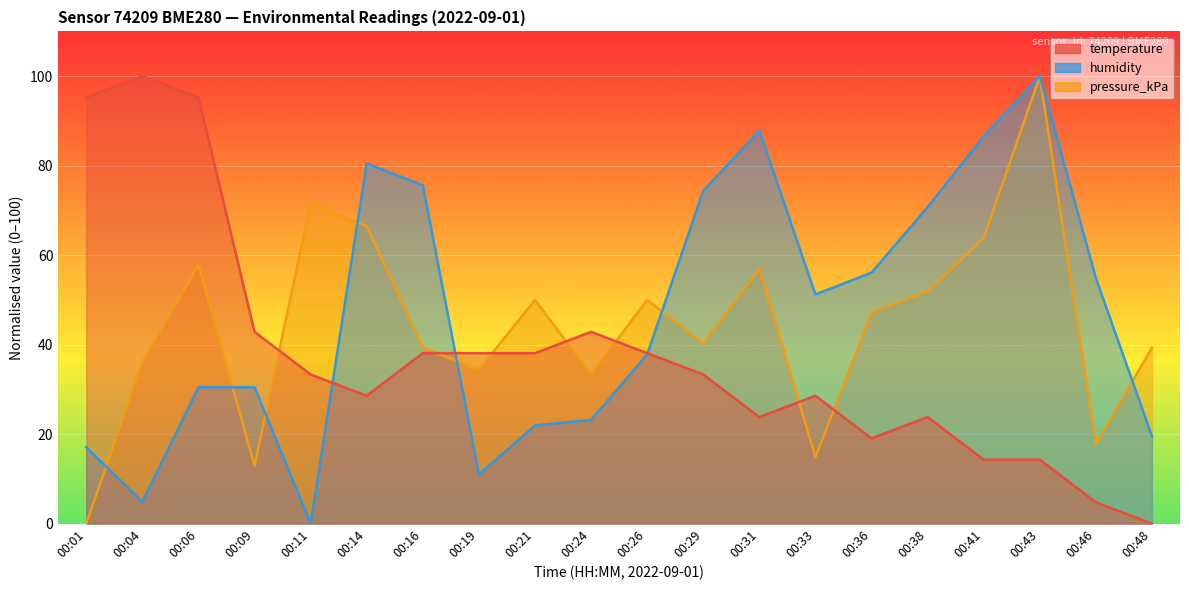

Which series changed the most between 00:11 and 00:41?

humidity